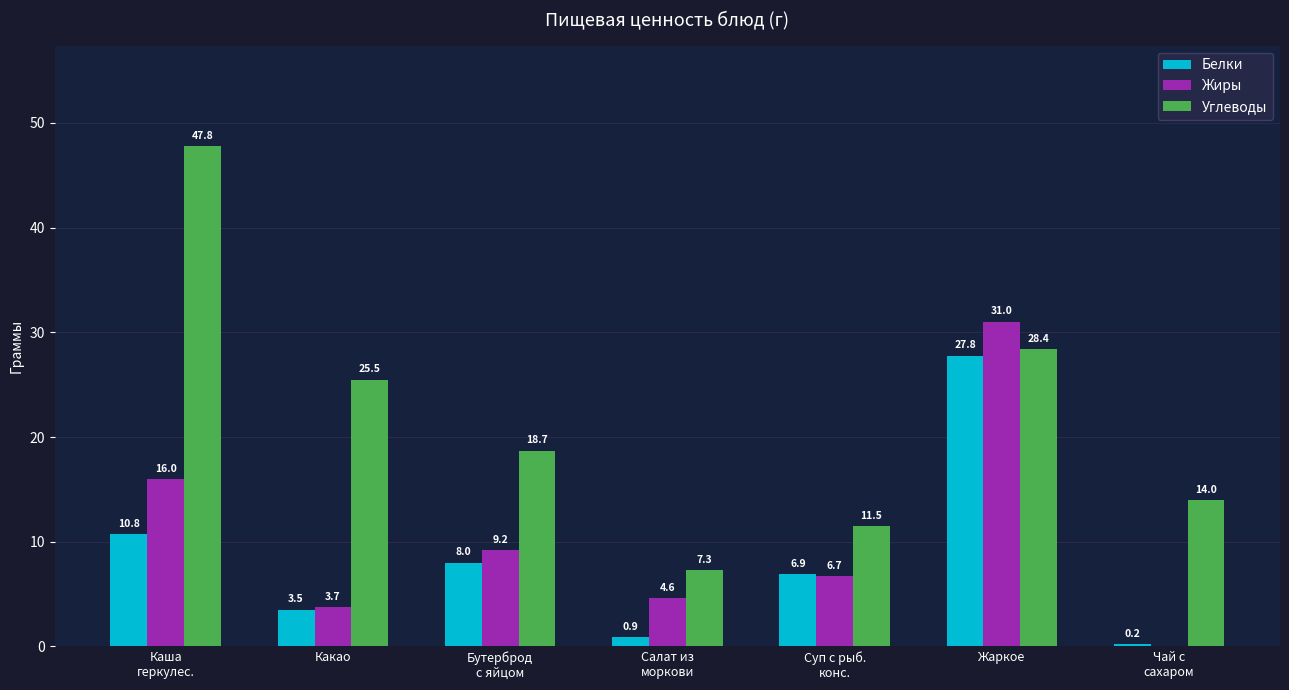

Are the bars grouped side by side (vs. stacked)?

Yes